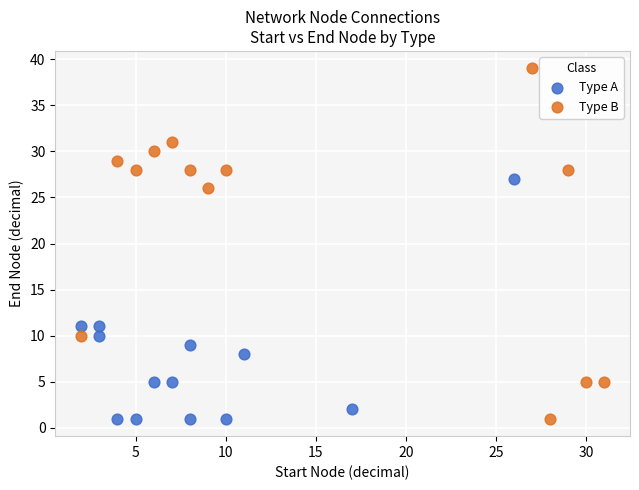

Which series reaches the maximum Y coordinate?

Type B